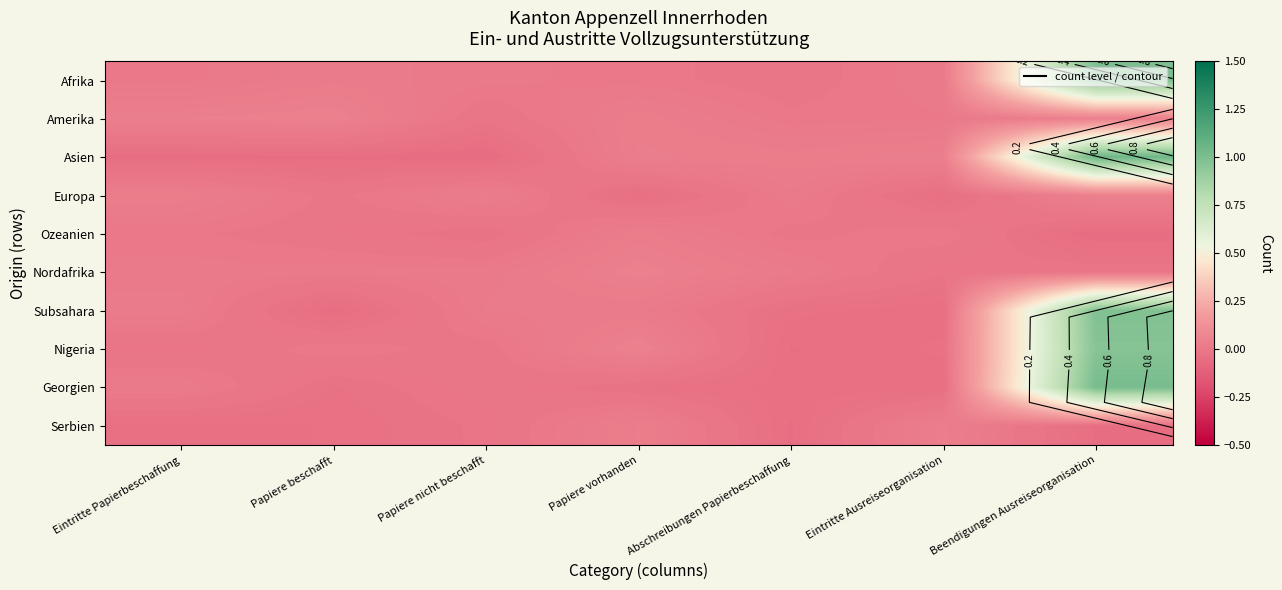

Is it true that Asien equals 1.0 at Beendigungen Ausreiseorganisation?

True